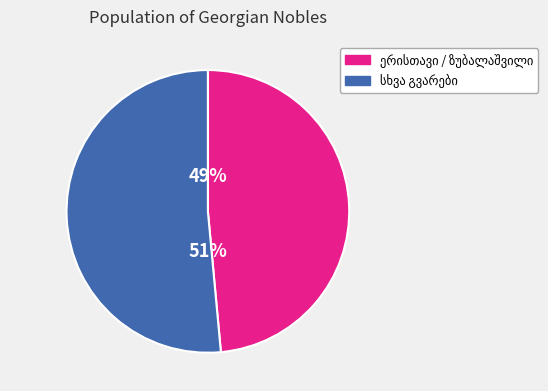

Is there a majority slice in this chart?

Yes